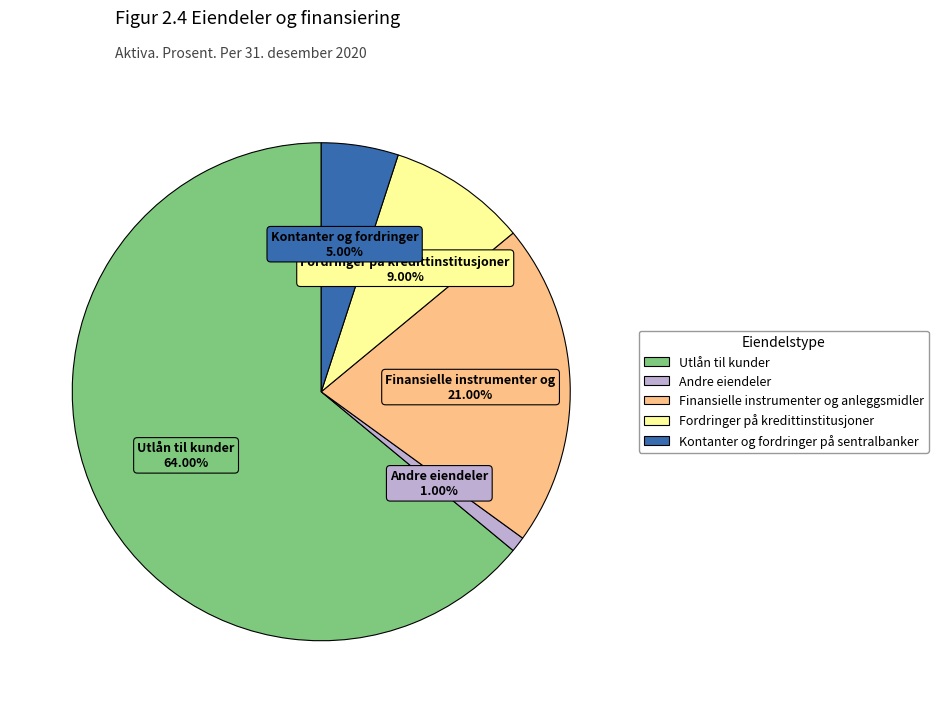

To the nearest percent, what percentage of the pie is Finansielle instrumenter og anleggsmidler?

21%